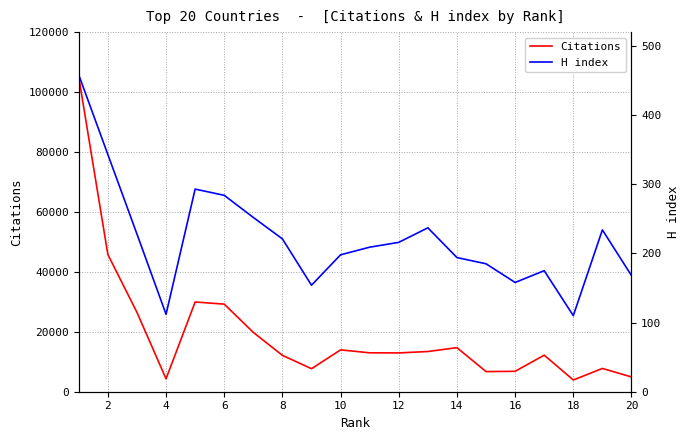

What is the lowest value of the Citations series?

3914